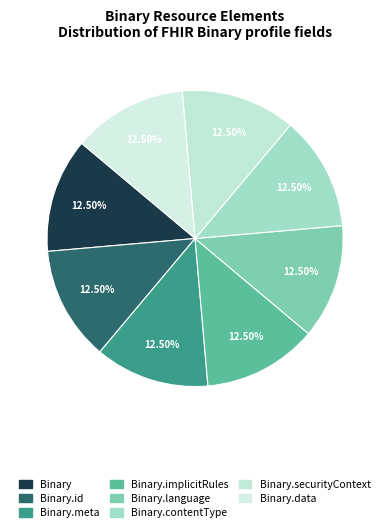

What is the smallest slice in the pie chart?

Binary